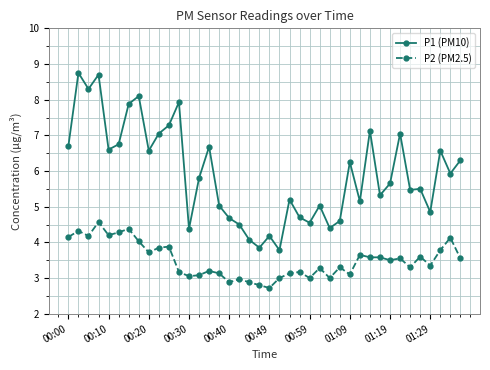

What is the value of the P2 (PM2.5) point at the 11th from the left?

3.9